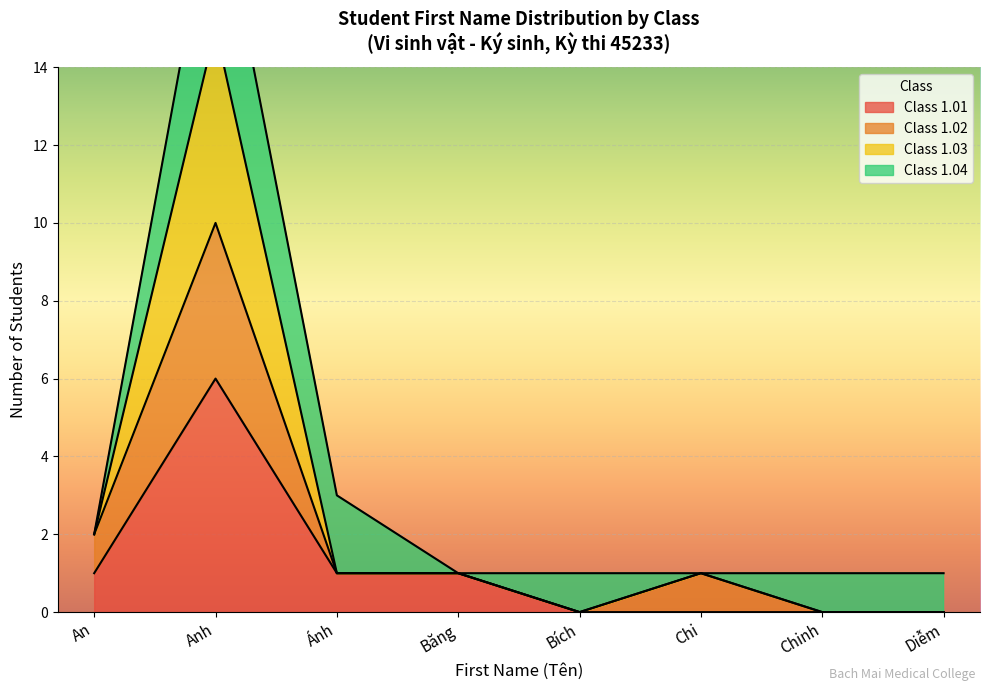

How many lines are shown in the chart?

4